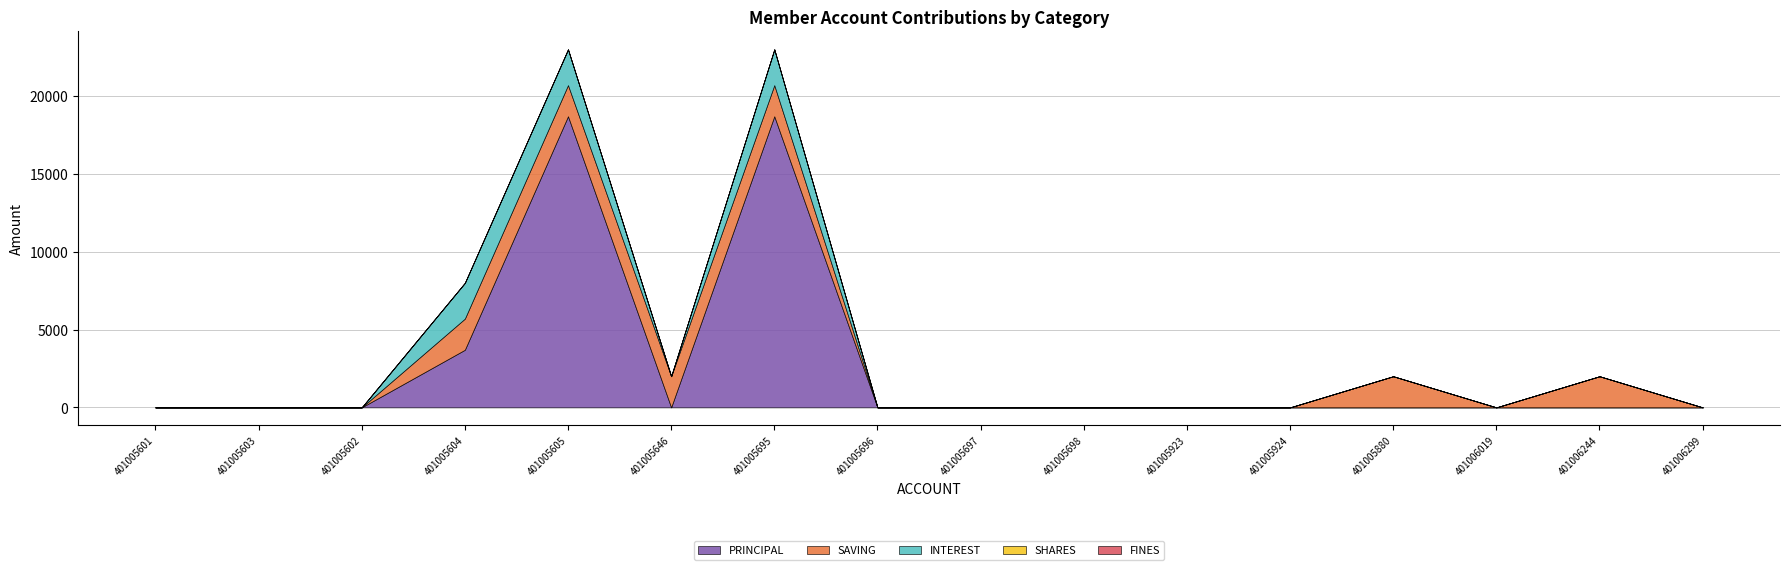

What is the label of the 4th point from the left?

401005604